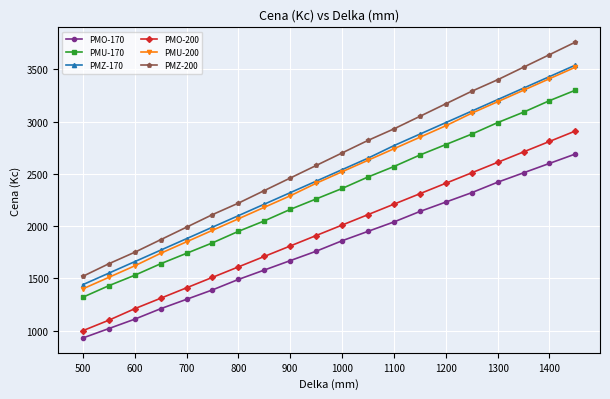

True or false: PMO-200 and PMU-170 cross at least once.

False